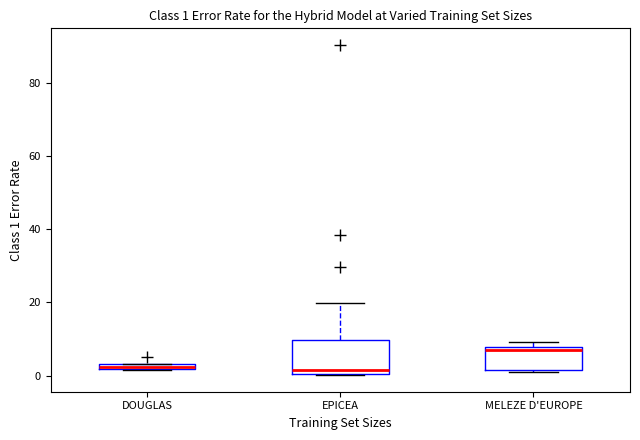

Comparing the boxes themselves (not the whiskers), which one is the tallest?

EPICEA